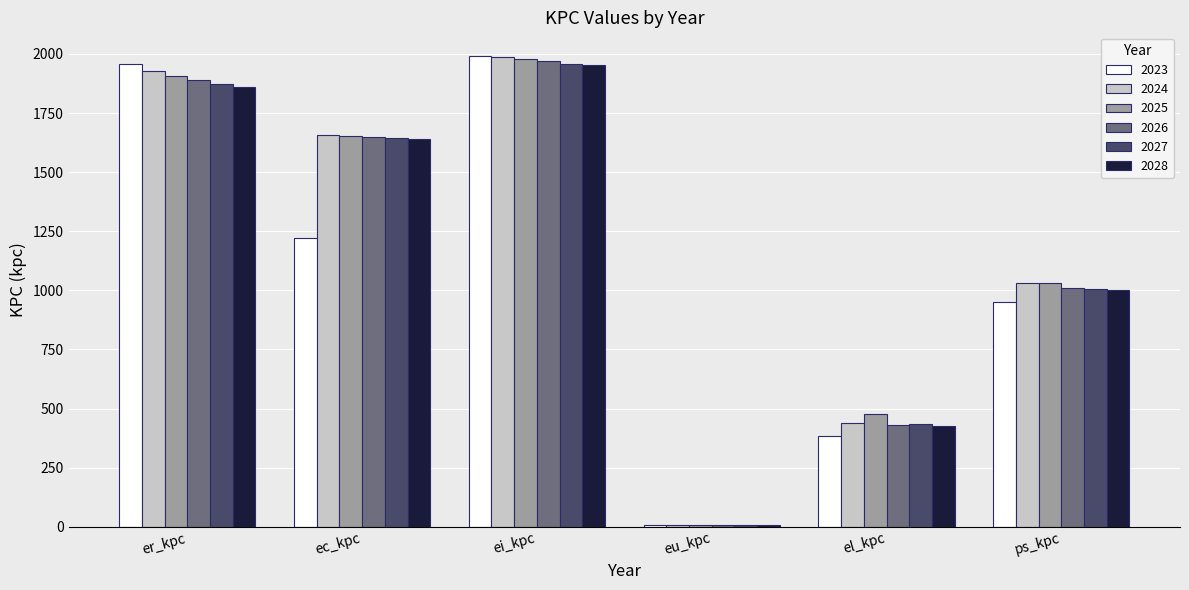

Is the value of 2027 at er_kpc greater than the value of 2026 at ps_kpc?

Yes